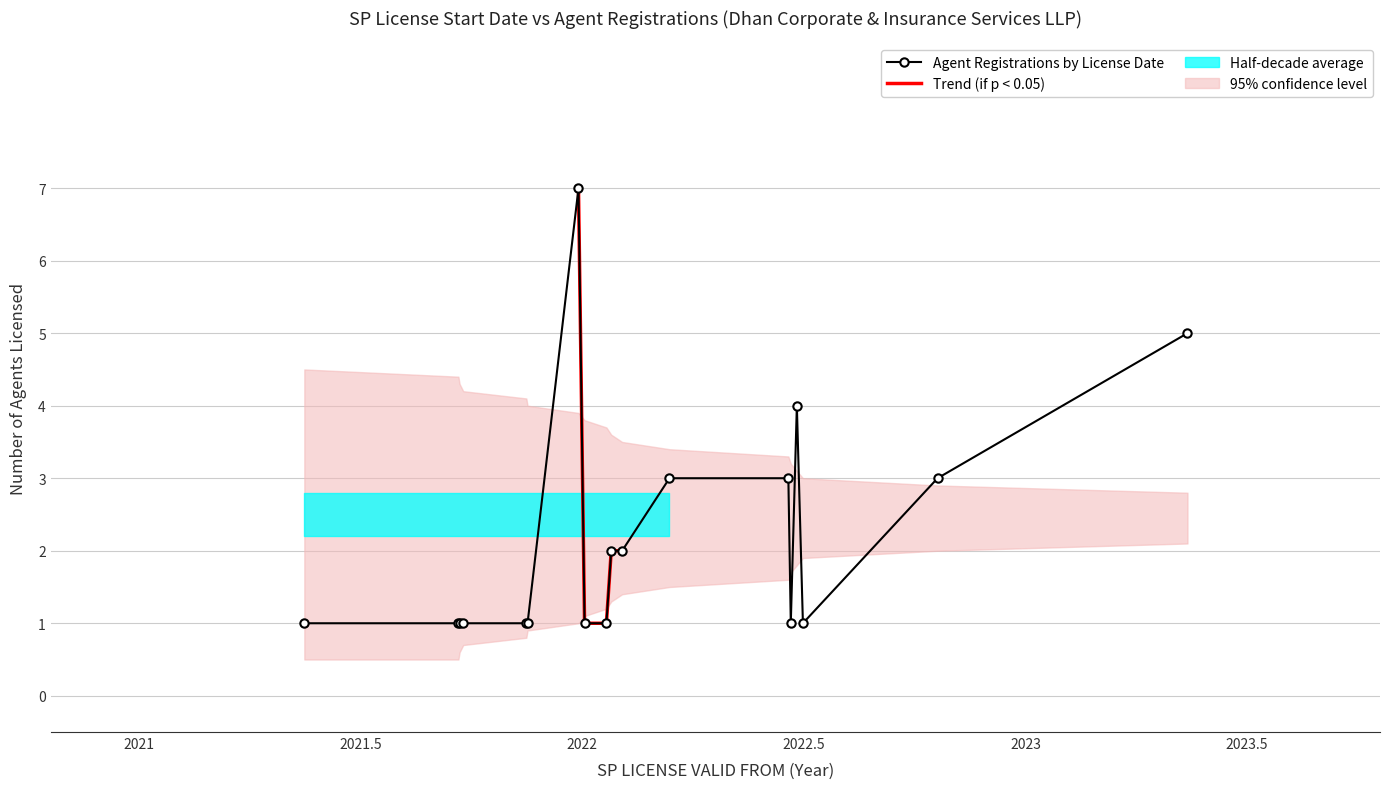

What is the label of the 18th point from the right?

2021-05-17